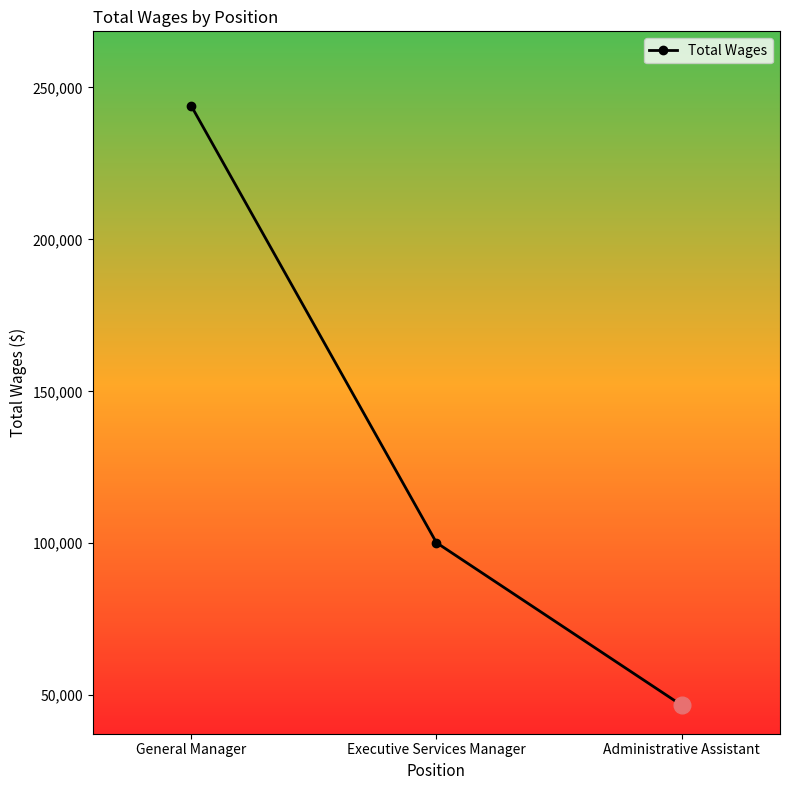

What is the difference between the maximum and minimum values?

197396